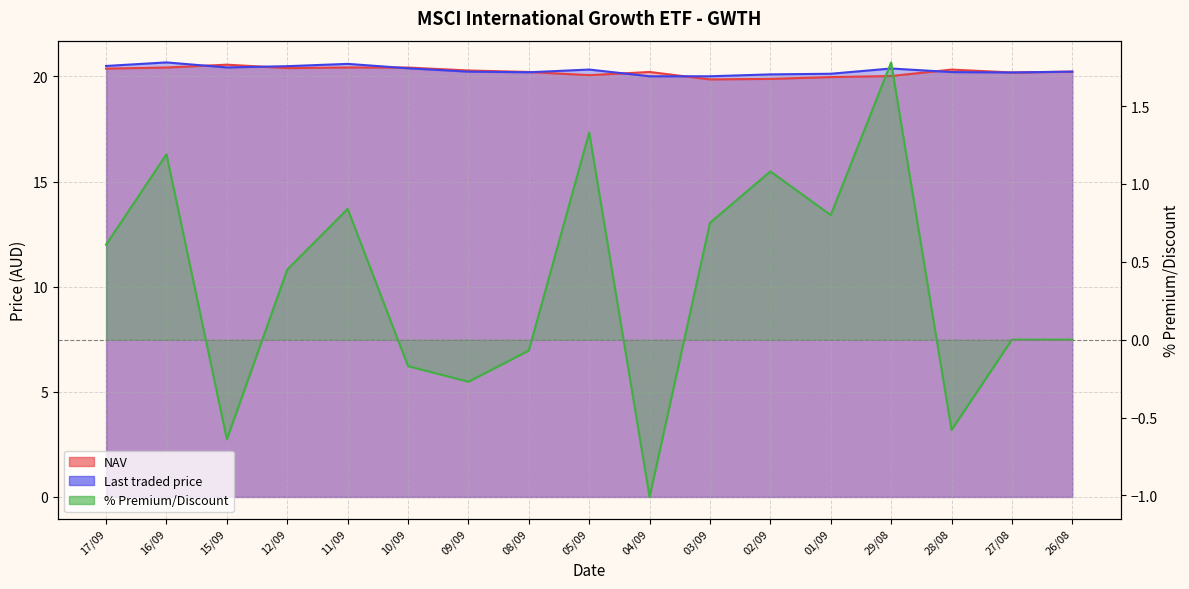

The % Premium/Discount series shows 1.3 at 03/09. True or false?

False